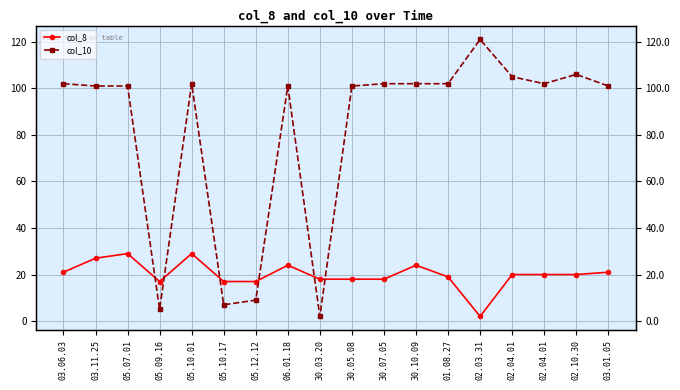

What is the spread (max minus min) of values at 02.04.01?

85